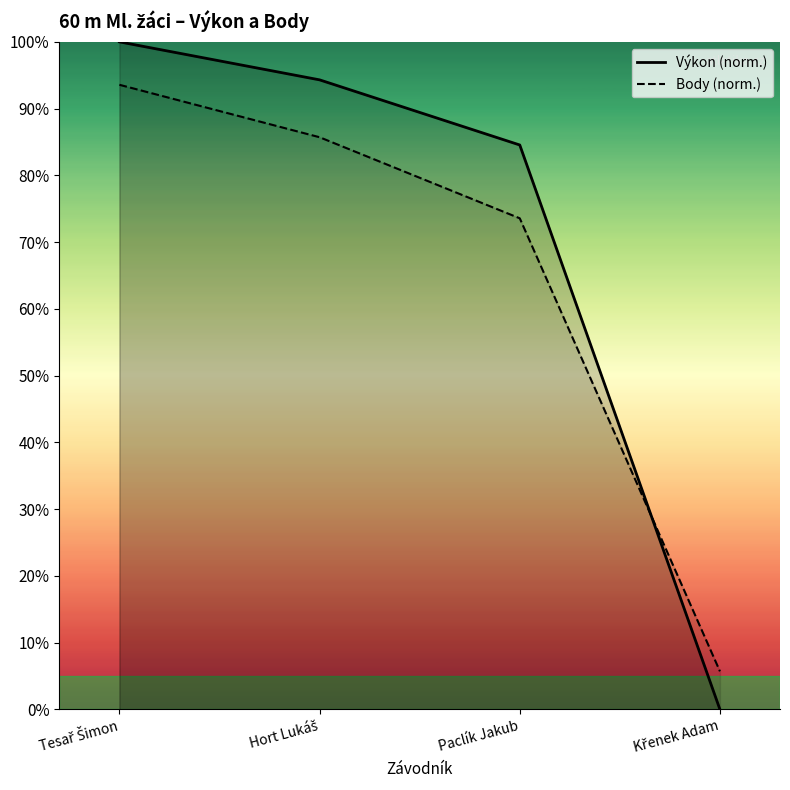

What is the sum of the Body values at Tesař Šimon and Paclík Jakub?

1.7